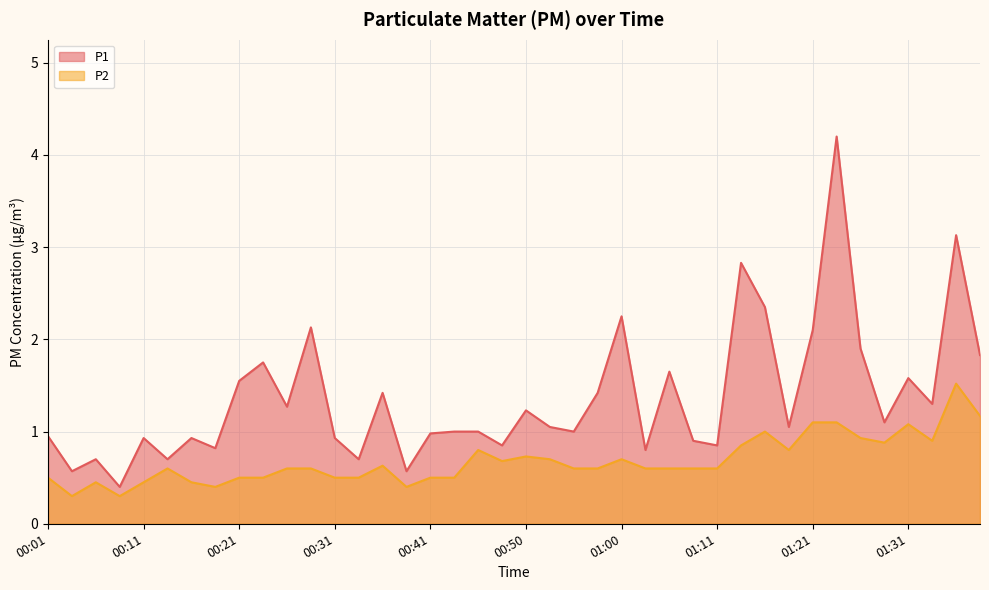

Does the chart display data point markers on the line(s)?

No